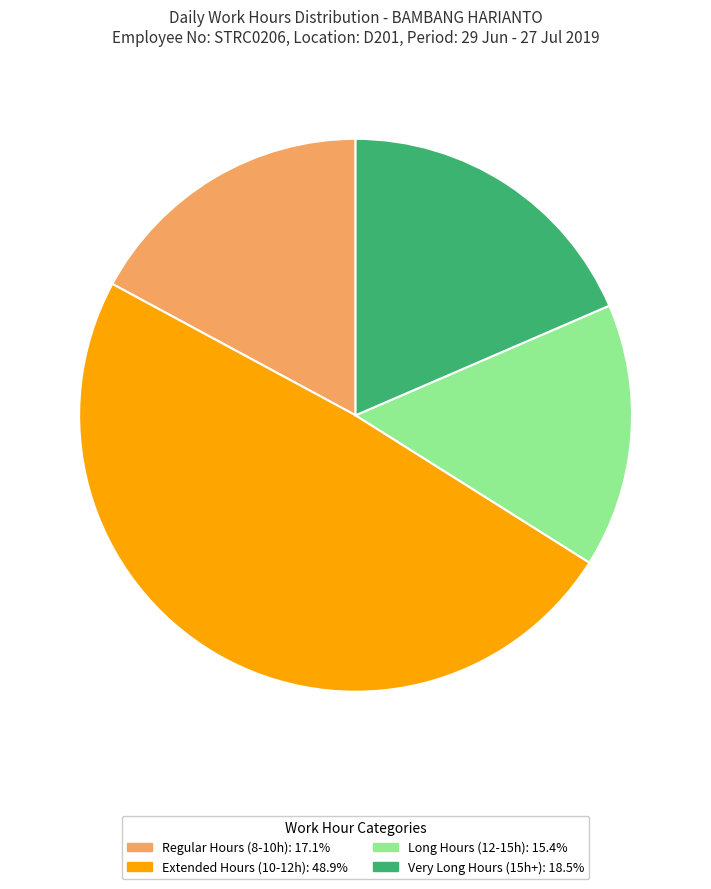

How many slices are in this pie chart?

4